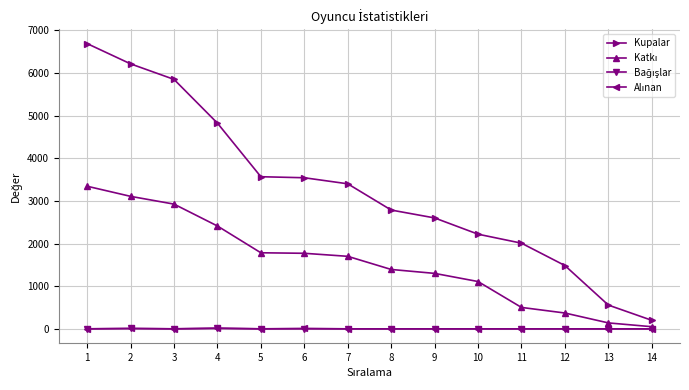

Which series changed the most between 1 and 9?

Kupalar